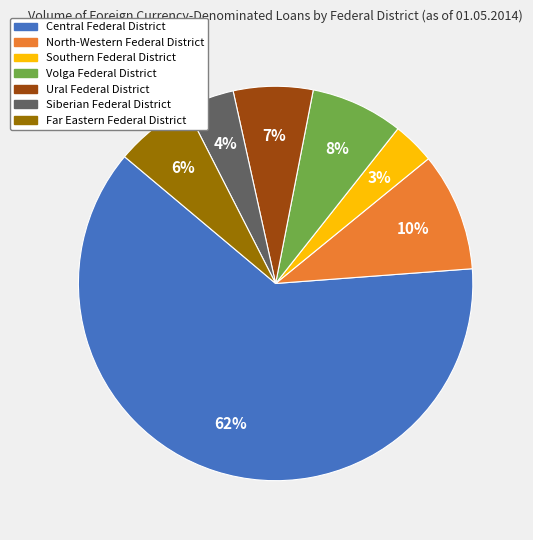

True or false: Ural Federal District accounts for 7% of the total.

True